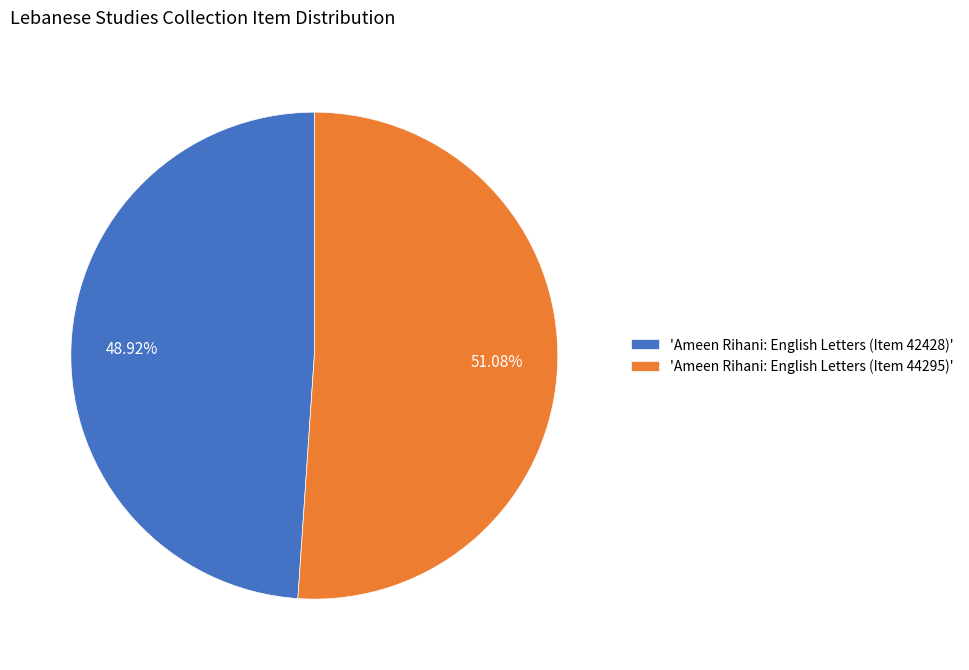

Between 'Ameen Rihani: English Letters (Item 44295)' and 'Ameen Rihani: English Letters (Item 42428)', which is larger?

'Ameen Rihani: English Letters (Item 44295)'